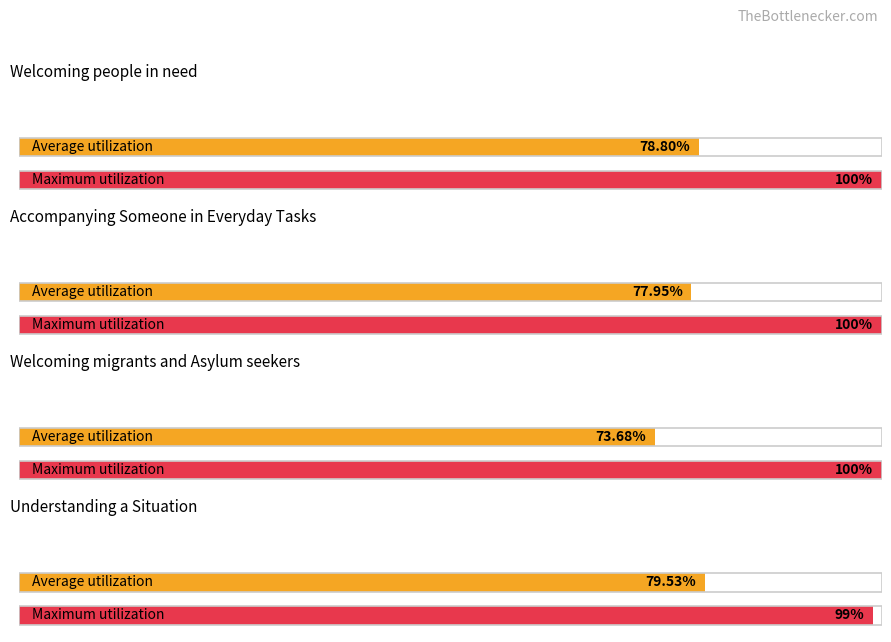

Does the chart contain stacked bars?

No